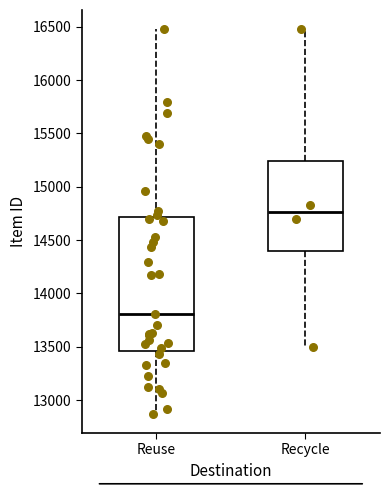

Reading left to right, transcribe this box plot: for each box, give where its median line is, the range the box spans, and where its two whiskers end, as read against the y-axis. The values are not printed on the chart, so give them approximately, as read against the axis.

Reuse: median 13800, box 13450 to 14700, whiskers 12850 to 16500
Recycle: median 14750, box 14400 to 15250, whiskers 13500 to 16500